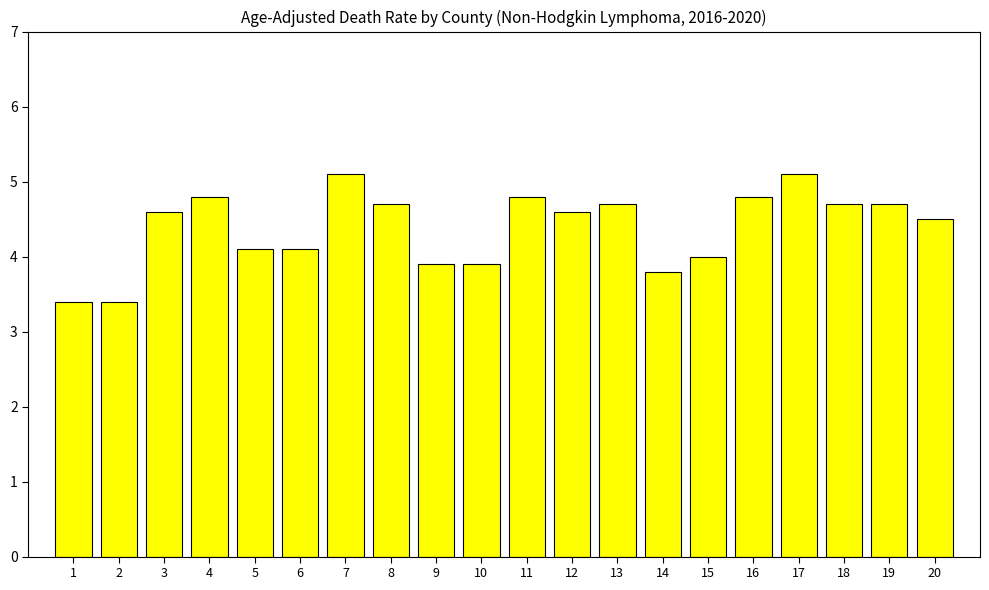

Is it true that the value at 20 is 3.1?

False